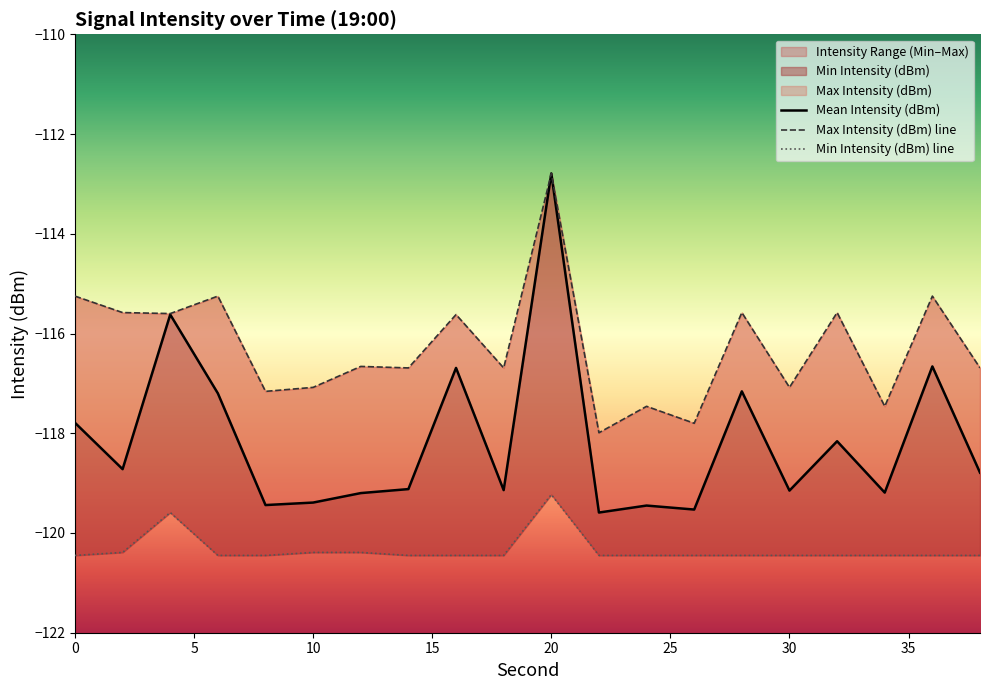

Reading right to left, extract all data points from this chart.

Mean Intensity (dBm): -118.8	-116.7	-119.2	-118.2	-119.2	-117.2	-119.5	-119.5	-119.6	-112.8	-119.1	-116.7	-119.1	-119.2	-119.4	-119.4	-117.2	-115.6	-118.7	-117.8
Max Intensity (dBm): -116.7	-115.2	-117.5	-115.6	-117.1	-115.6	-117.8	-117.5	-118.0	-112.8	-116.7	-115.6	-116.7	-116.7	-117.1	-117.2	-115.2	-115.6	-115.6	-115.2
Min Intensity (dBm): -120.5	-120.5	-120.5	-120.5	-120.5	-120.5	-120.5	-120.5	-120.5	-119.2	-120.5	-120.5	-120.5	-120.4	-120.4	-120.5	-120.5	-119.6	-120.4	-120.5